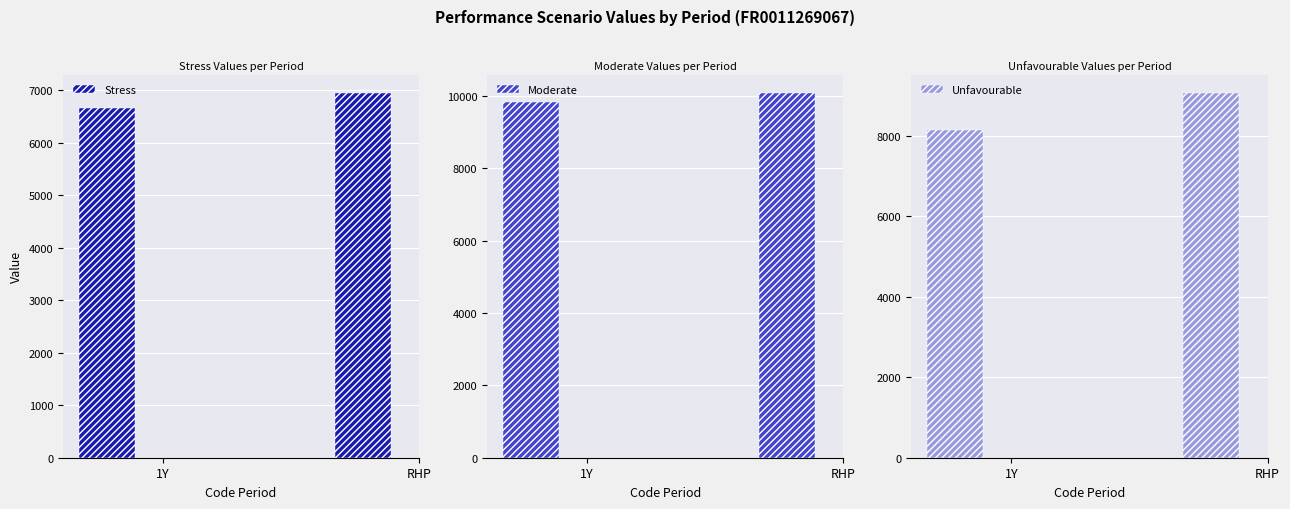

At how many categories does at least one series exceed 8486?

2